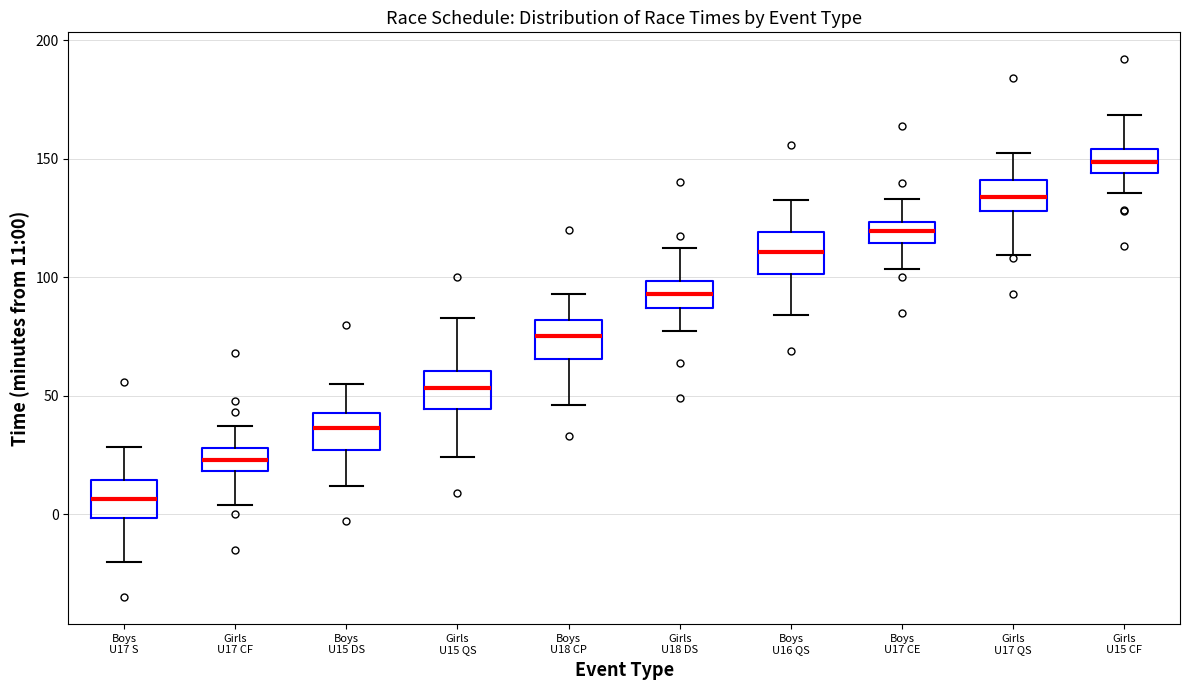

Where is the upper edge of the box for Boys U15 DS on the y-axis? The values are not printed on the chart, so give them approximately, as read against the axis.

45